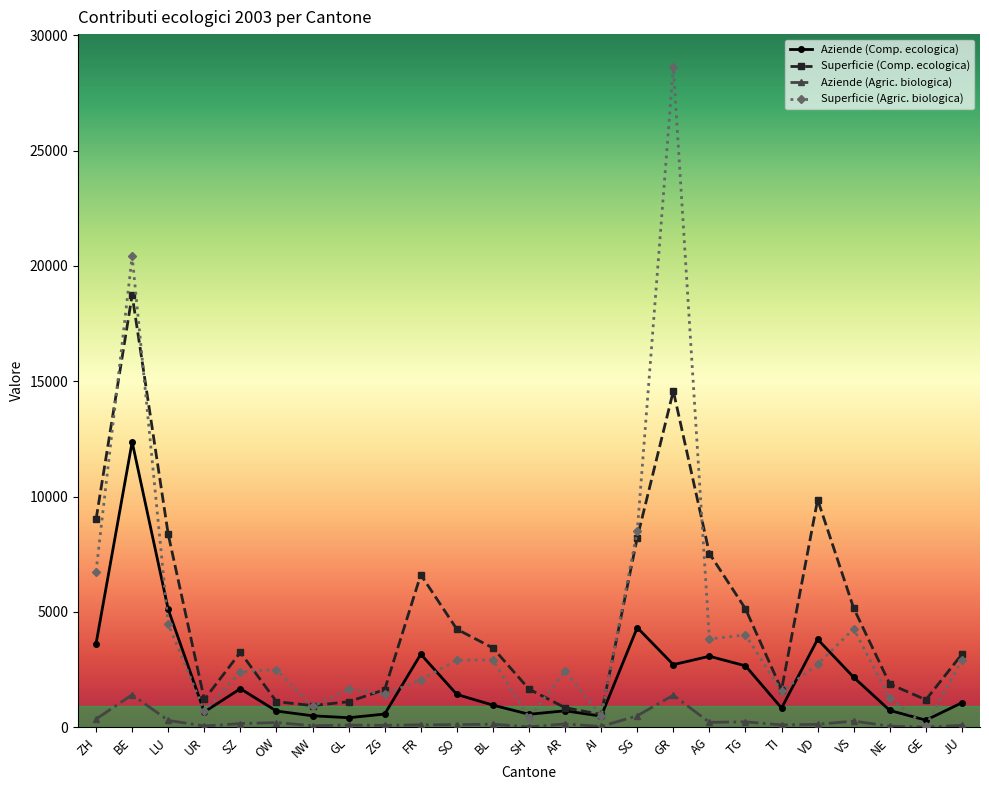

Is the value of Aziende (Comp. ecologica) at ZG greater than the value of Superficie (Agric. biologica) at TG?

No